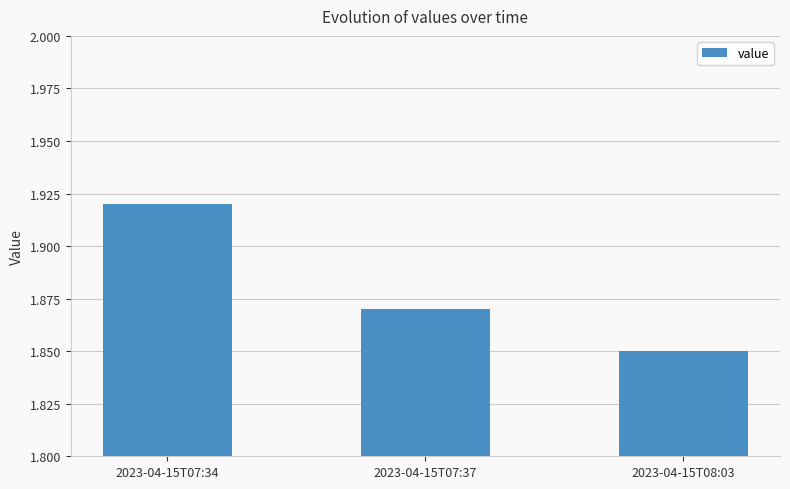

Is it true that the value at 2023-04-15T08:03 is 3.0?

False